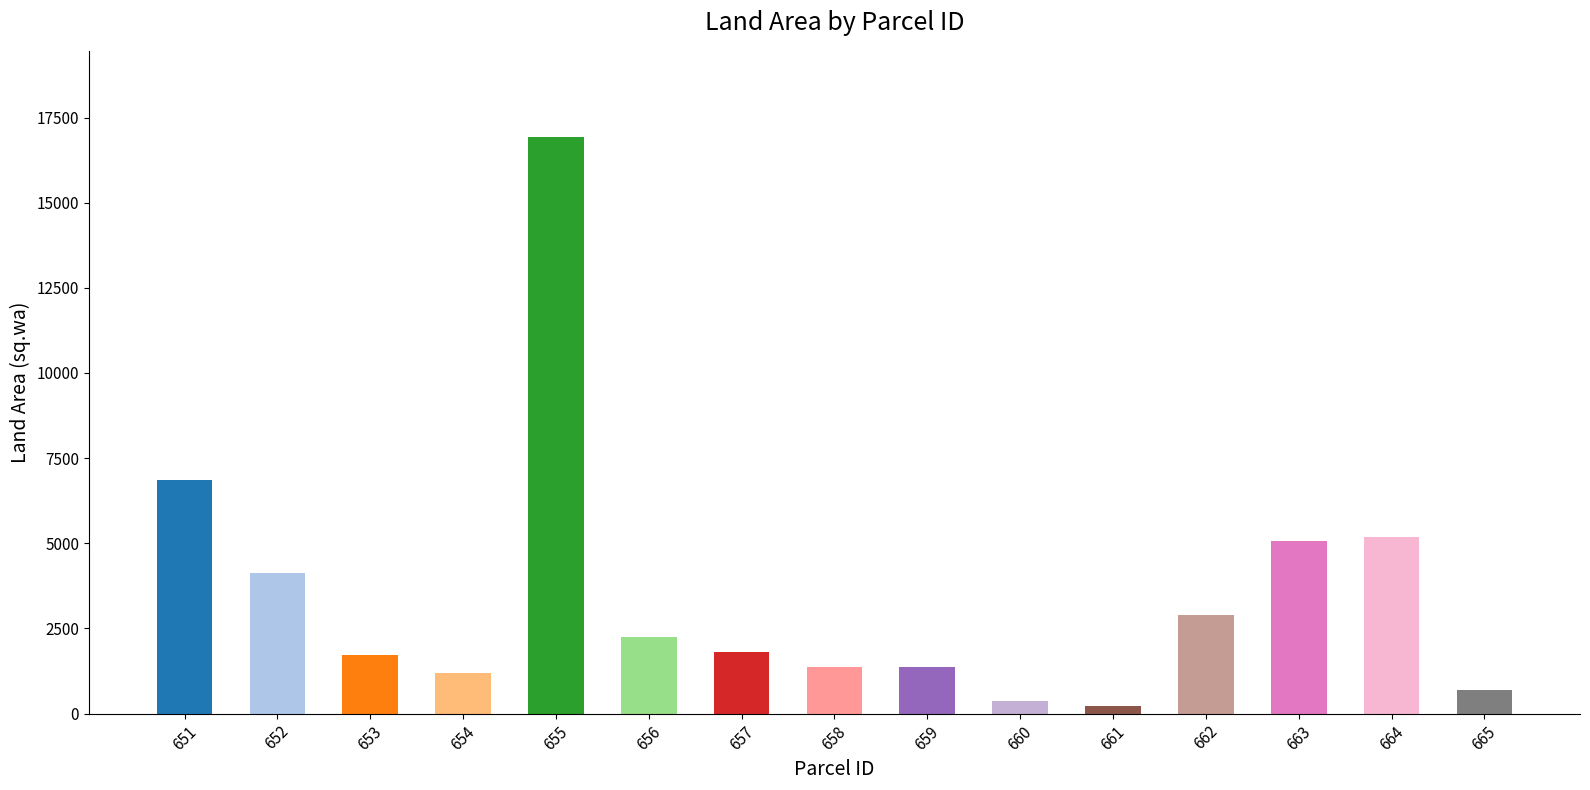

Does the chart contain stacked bars?

No